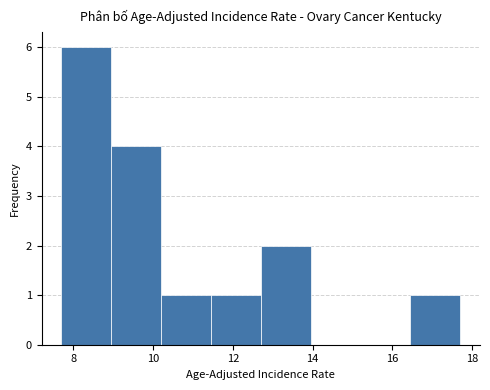

Reading left to right, list every bar in this chart as the range it spans on the x-axis followed by its height. Neither the bar edges nor the heights are printed on the chart, so give them approximately, as read against the axes.

7.70 to 8.95: 6
8.95 to 10.20: 4
10.20 to 11.45: 1
11.45 to 12.70: 1
12.70 to 13.95: 2
13.95 to 15.20: 0
15.20 to 16.45: 0
16.45 to 17.70: 1